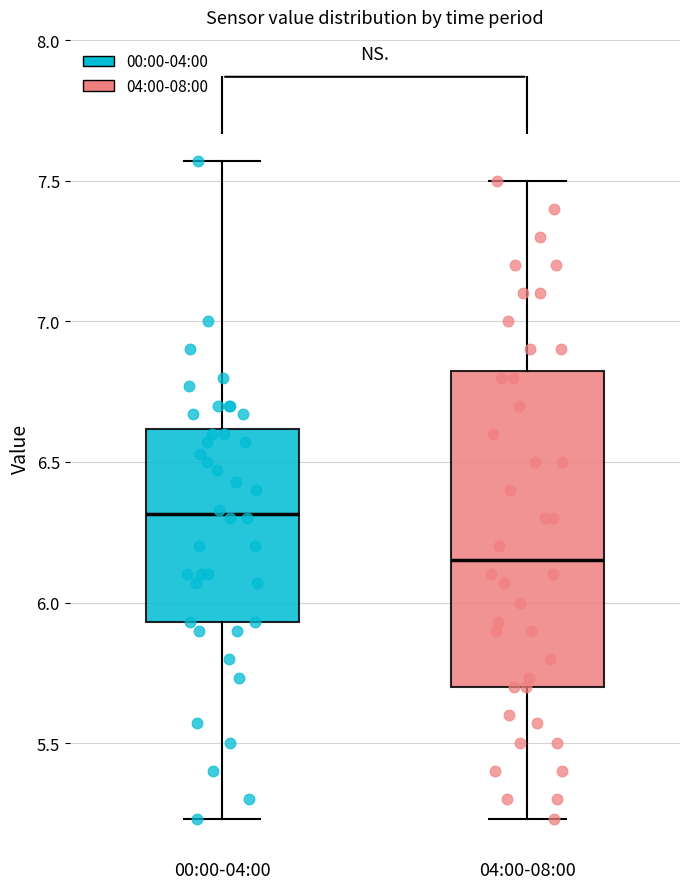

Comparing the boxes themselves (not the whiskers), which one is the tallest?

04:00-08:00